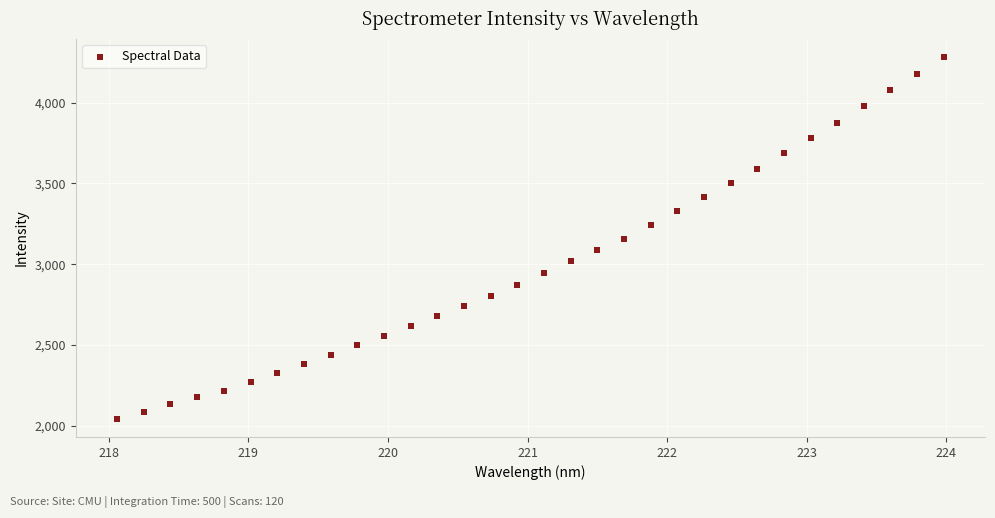

What is the range of Y values (max minus min)?

2237.5